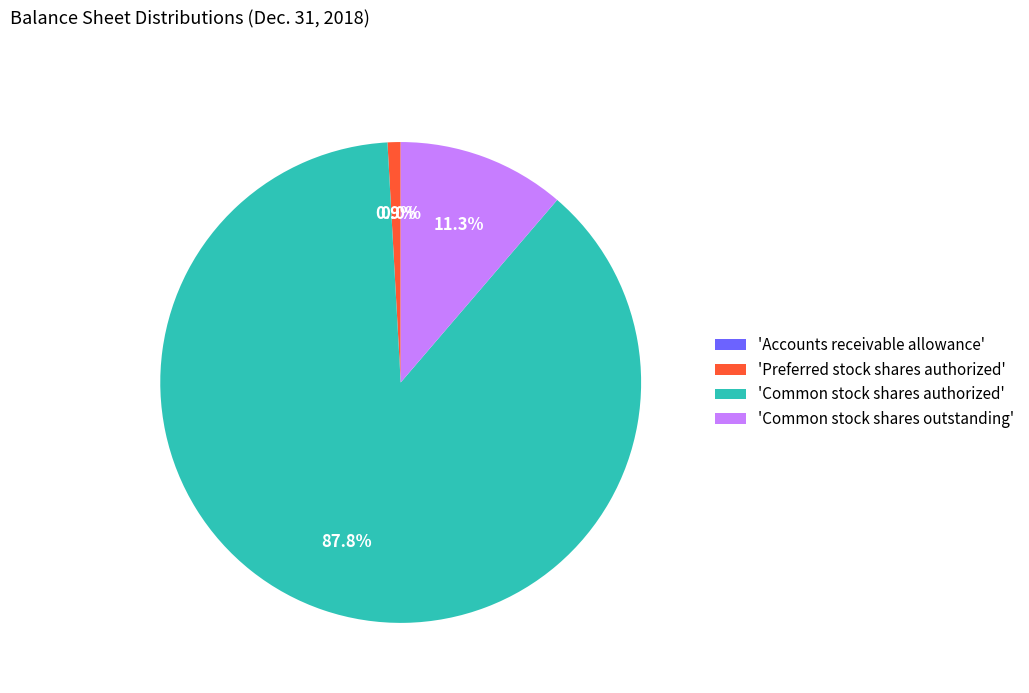

Is there a majority slice in this chart?

Yes